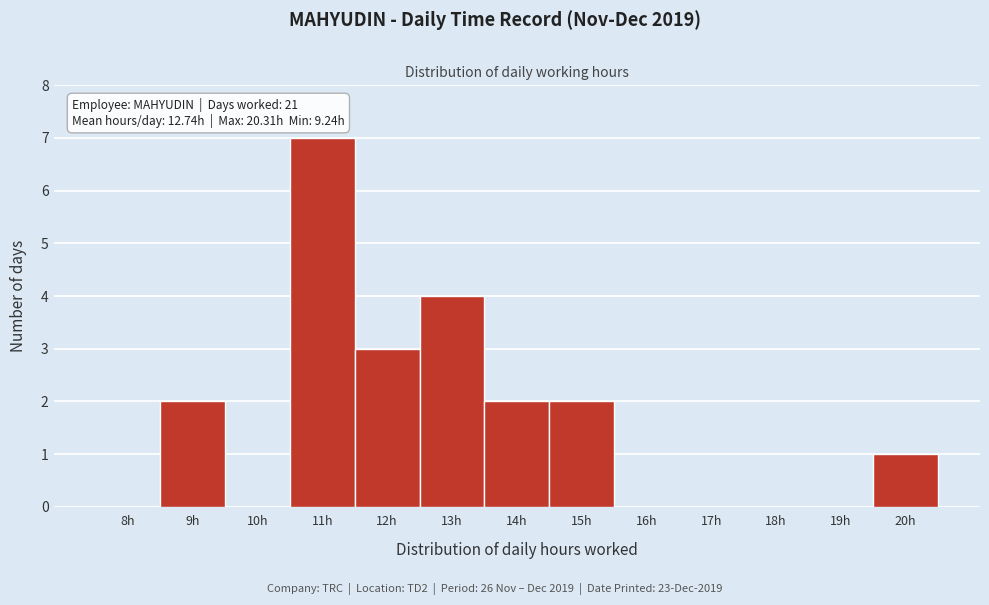

Reading left to right, list all the values displayed in this chart.

8h=0	9h=2	10h=0	11h=7	12h=3	13h=4	14h=2	15h=2	16h=0	17h=0	18h=0	19h=0	20h=1